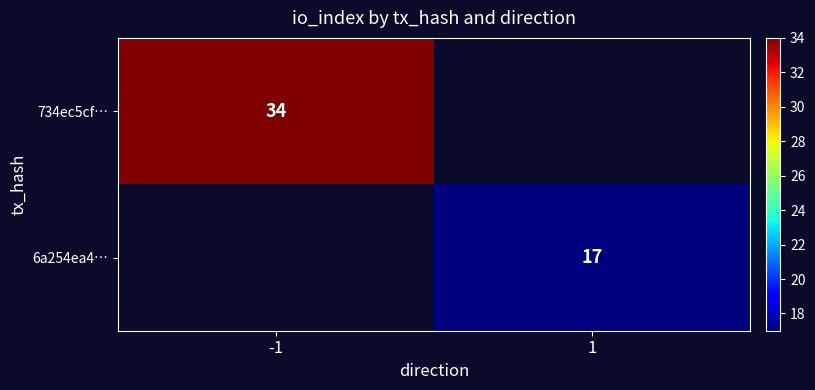

True or false: 6a254ea4… has a value of 6 at 1.

False